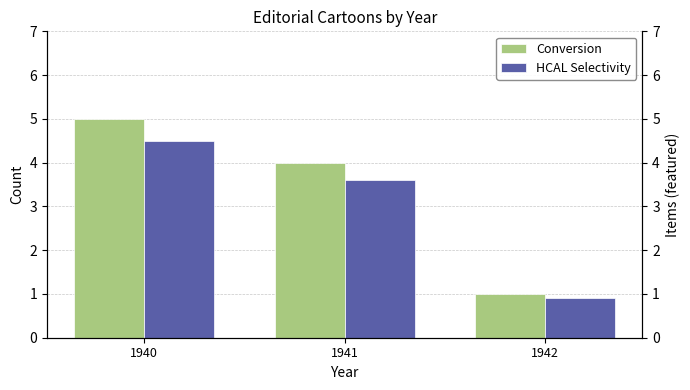

What is the greatest value displayed?

5.0